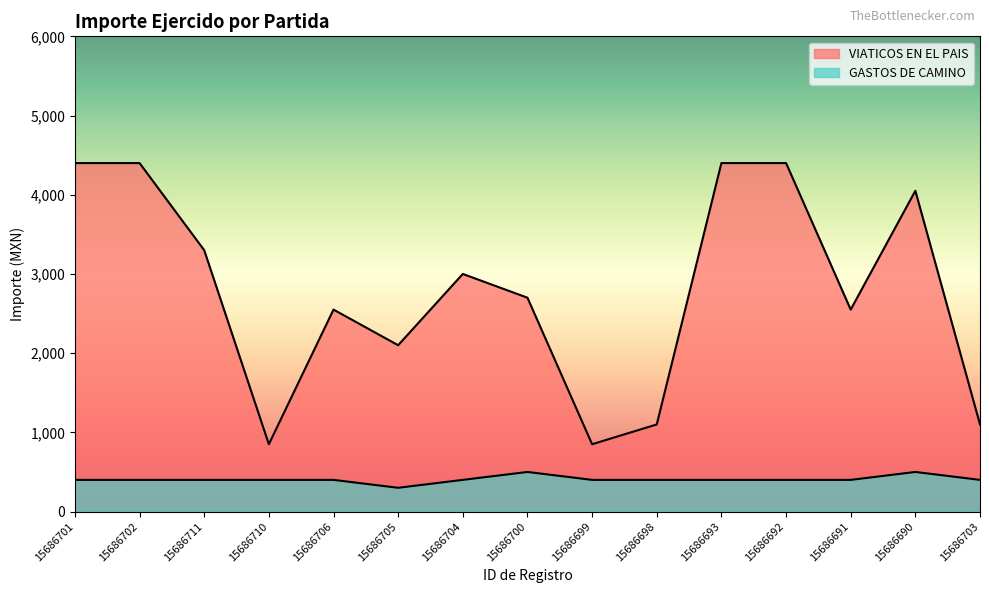

The GASTOS DE CAMINO series shows 400 at 15686692. True or false?

True